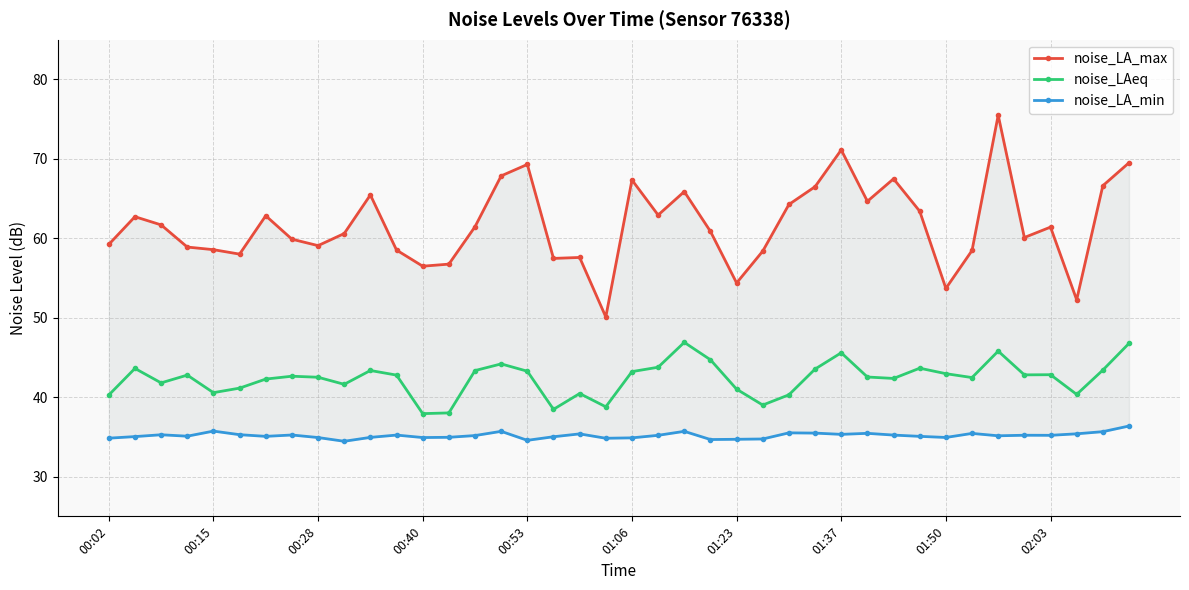

Which series has the largest total across all categories?

noise_LA_max